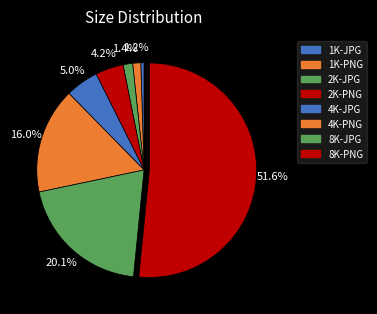

Count the number of slices in the pie.

8